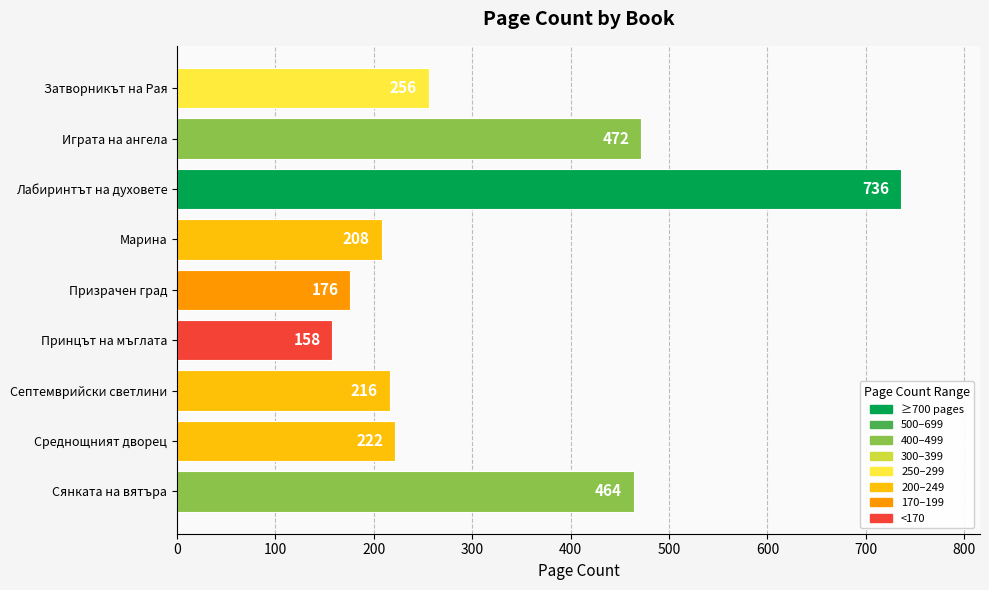

At which label is the value closest to 447?

Сянката на вятъра